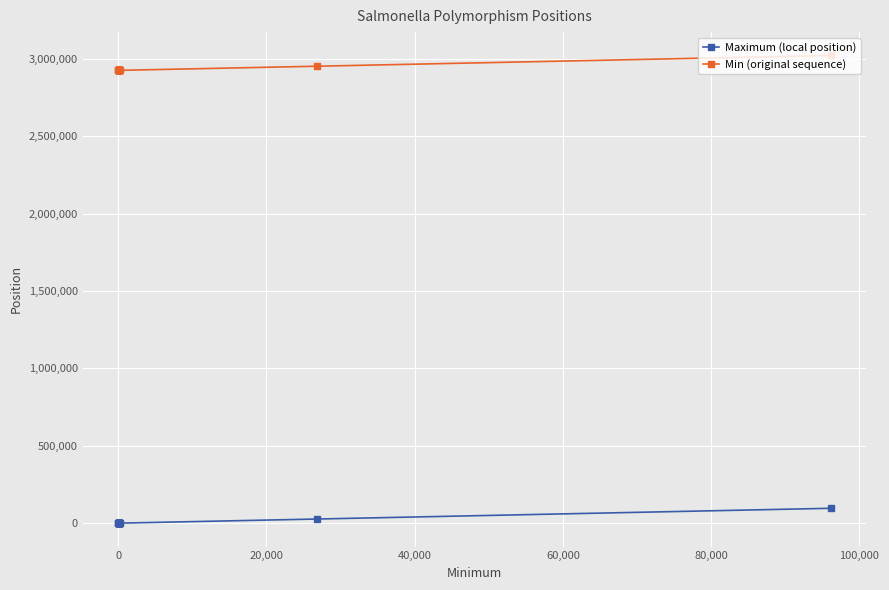

At how many categories does at least one series exceed 604788?

20